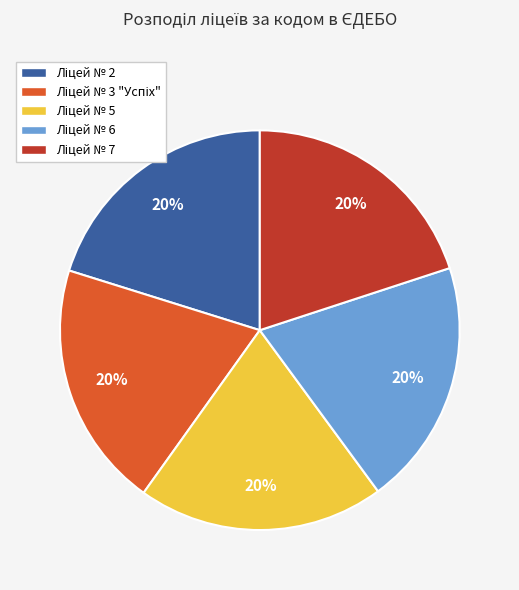

Count the number of slices in the pie.

5